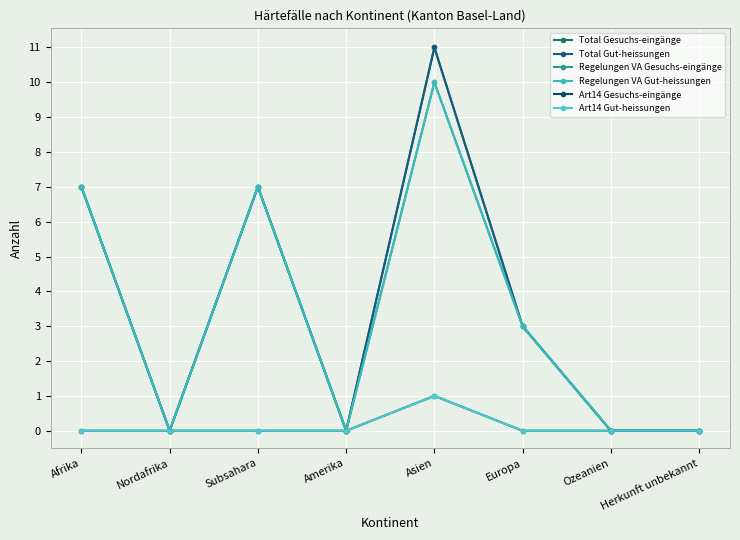

True or false: Regelungen VA Gut-heissungen and Art14 Gut-heissungen intersect in this chart.

False